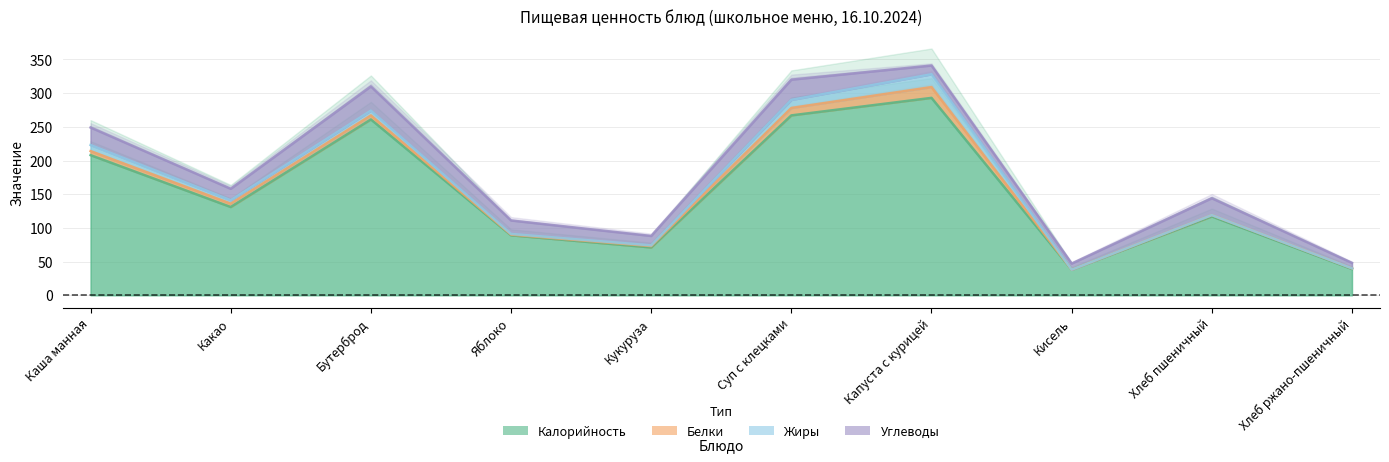

At which category is the sum across all series the highest?

Капуста с курицей